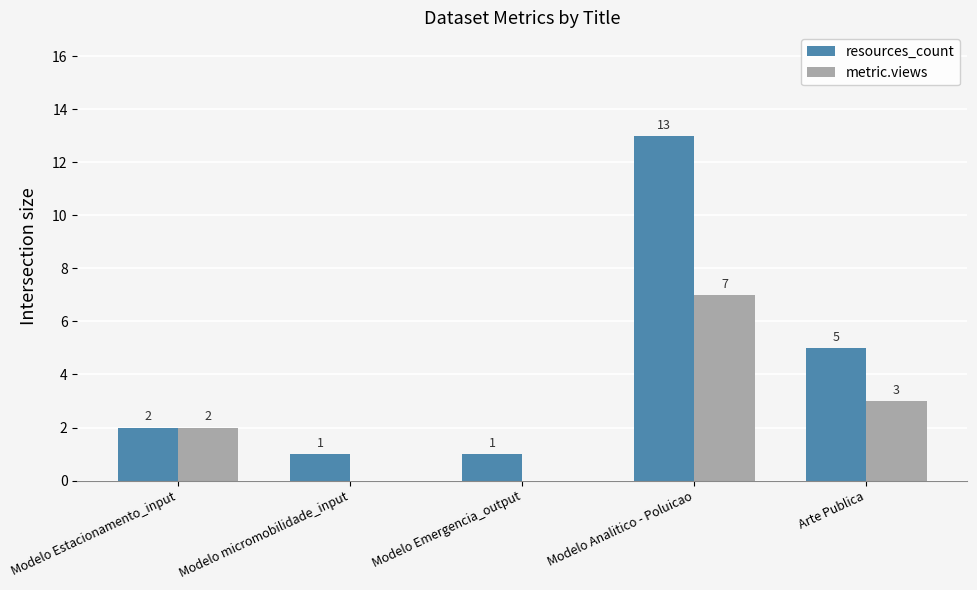

Between Modelo Emergencia_output and Modelo Analitico - Poluicao, which series saw the biggest shift?

resources_count